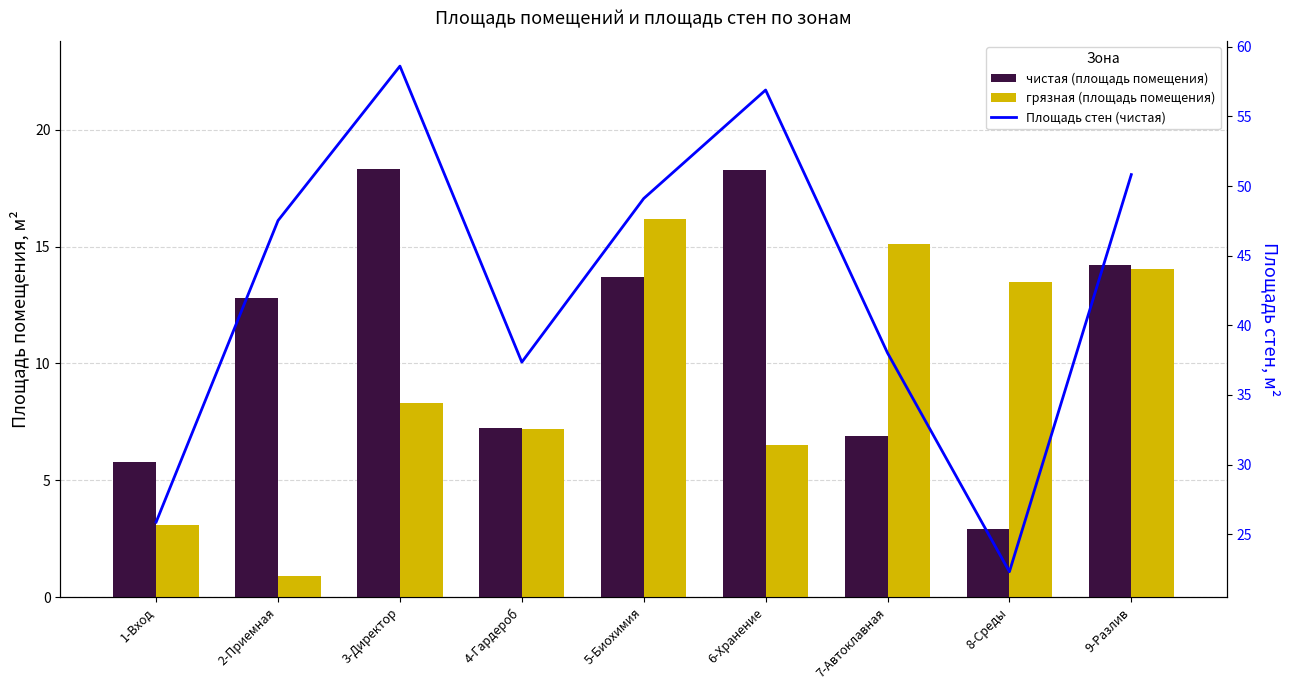

Where is чистая (площадь помещения) nearest to the value 10?

4-Гардероб